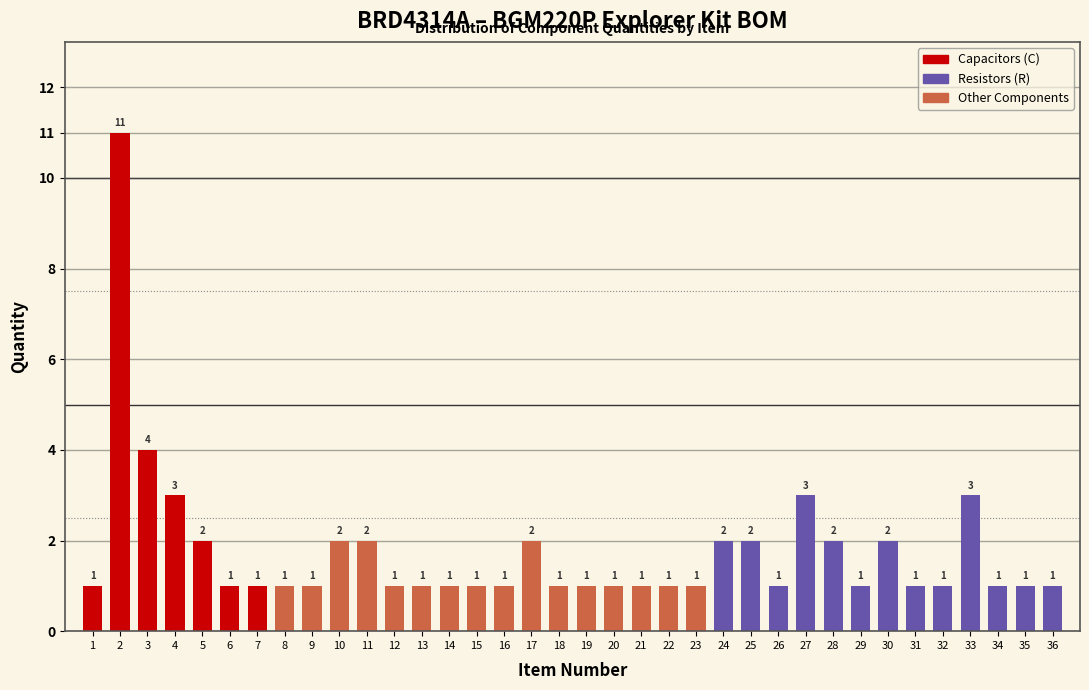

Reading right to left, list all the values displayed in this chart.

36=1	35=1	34=1	33=3	32=1	31=1	30=2	29=1	28=2	27=3	26=1	25=2	24=2	23=1	22=1	21=1	20=1	19=1	18=1	17=2	16=1	15=1	14=1	13=1	12=1	11=2	10=2	9=1	8=1	7=1	6=1	5=2	4=3	3=4	2=11	1=1